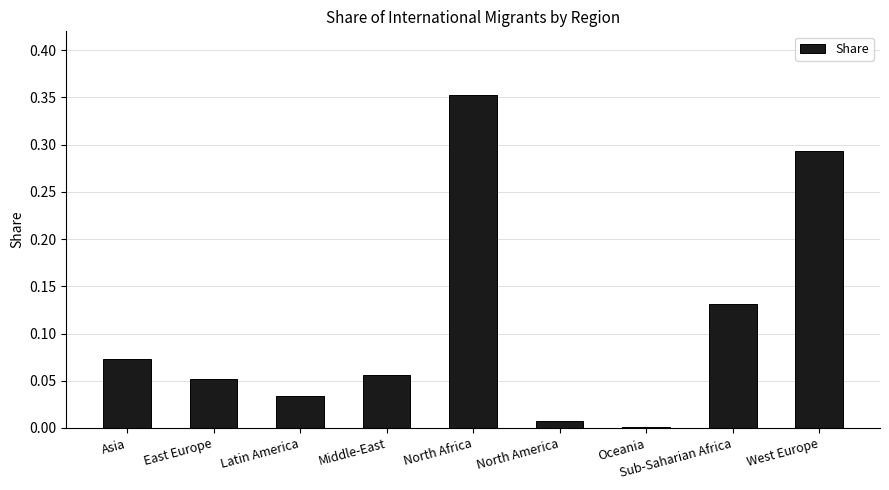

Which label corresponds to the largest value in the chart?

North Africa